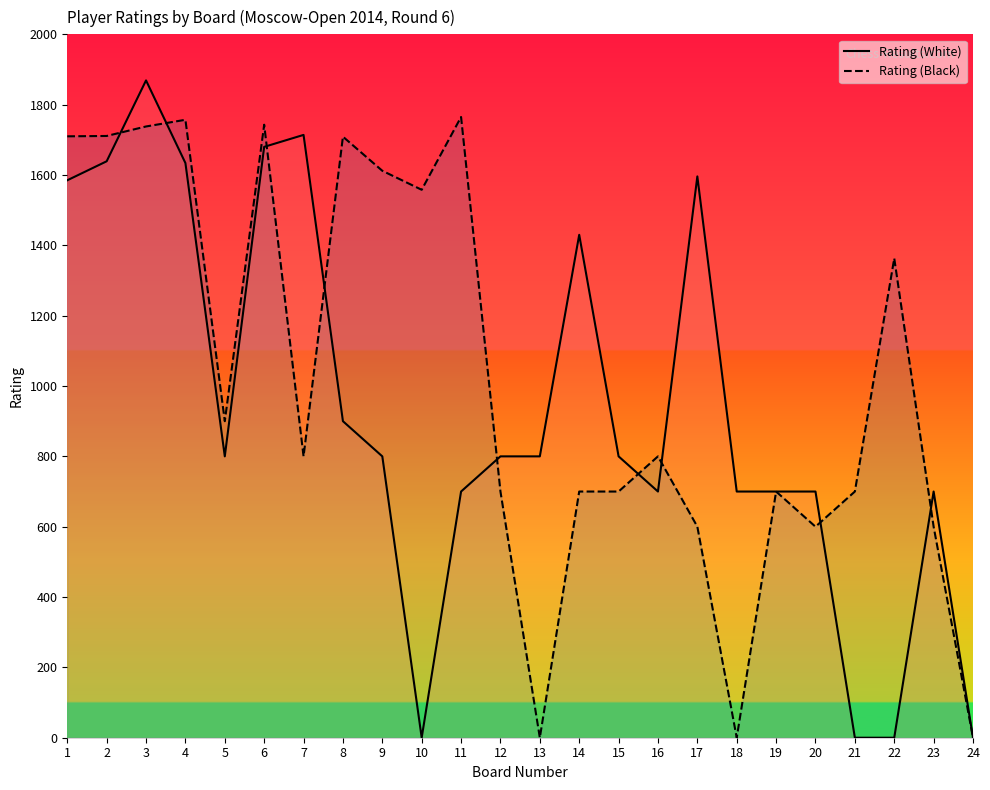

What is the value of the Rating (Black) point at the 16th from the left?

800